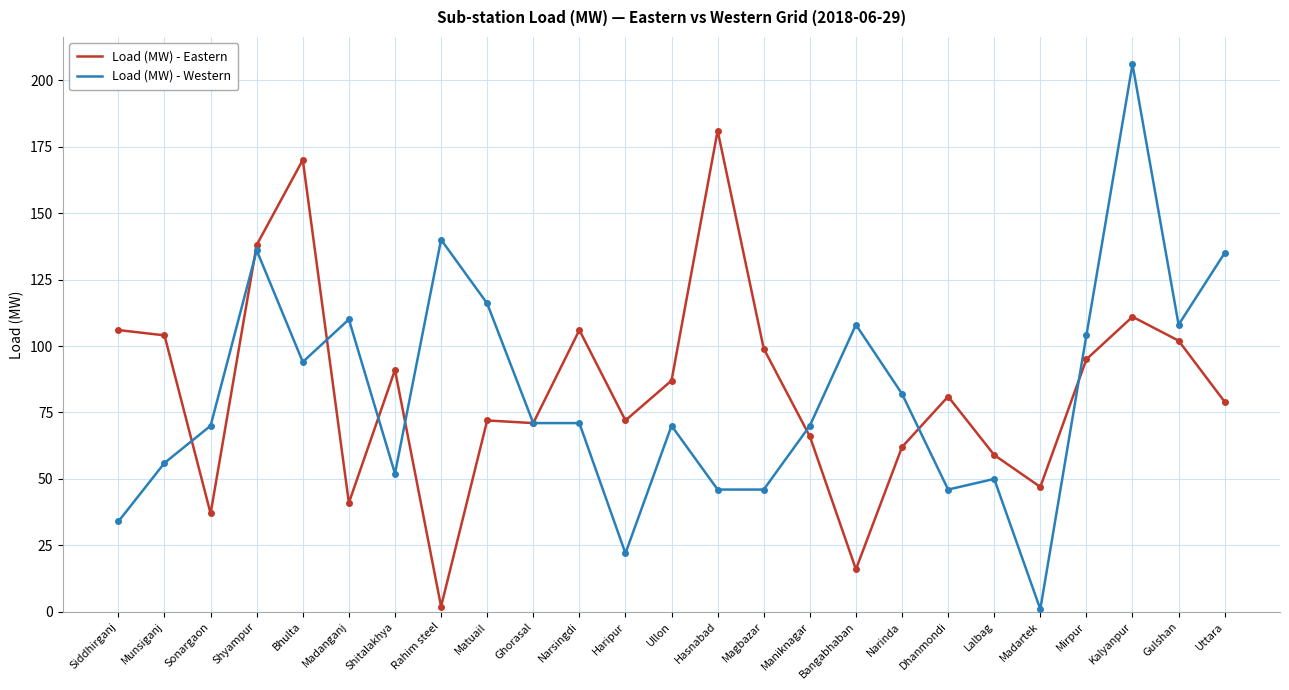

Reading right to left, list all the values displayed in this chart.

Load (MW) - Eastern: Uttara=79	Gulshan=102	Kalyanpur=111	Mirpur=95	Madartek=47	Lalbag=59	Dhanmondi=81	Narinda=62	Bangabhaban=16	Maniknagar=66	Magbazar=99	Hasnabad=181	Ullon=87	Haripur=72	Narsingdi=106	Ghorasal=71	Matuail=72	Rahim steel=2	Shitalakhya=91	Madanganj=41	Bhulta=170	Shyampur=138	Sonargaon=37	Munsiganj=104	Siddhirganj=106
Load (MW) - Western: Uttara=135	Gulshan=108	Kalyanpur=206	Mirpur=104	Madartek=1	Lalbag=50	Dhanmondi=46	Narinda=82	Bangabhaban=108	Maniknagar=70	Magbazar=46	Hasnabad=46	Ullon=70	Haripur=22	Narsingdi=71	Ghorasal=71	Matuail=116	Rahim steel=140	Shitalakhya=52	Madanganj=110	Bhulta=94	Shyampur=136	Sonargaon=70	Munsiganj=56	Siddhirganj=34